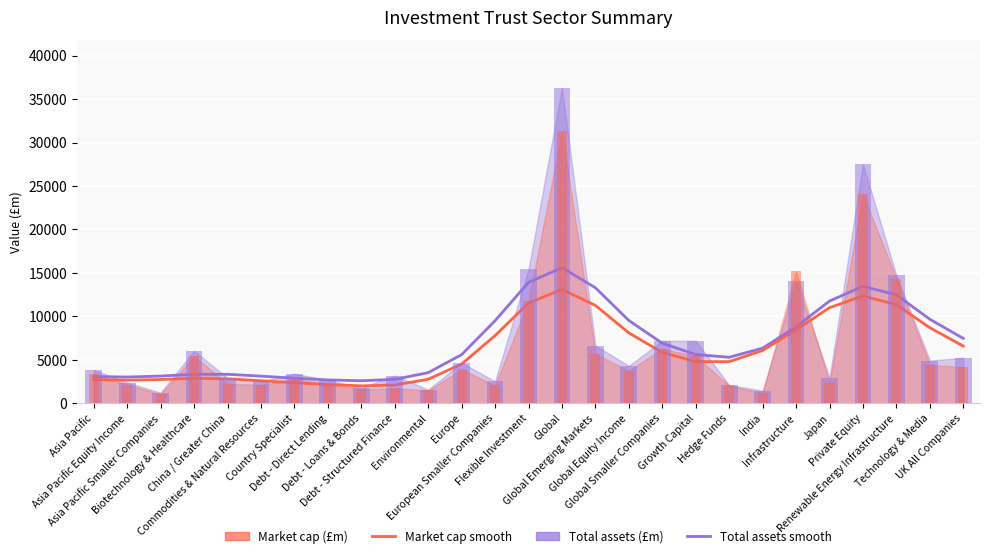

At which label is Total assets smooth closest to 9095?

Infrastructure